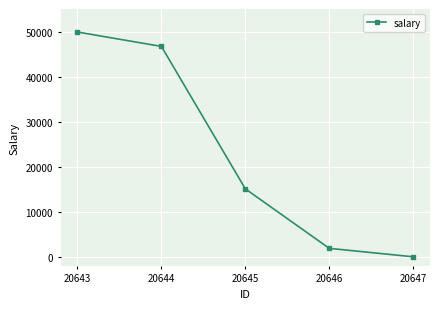

What is the value of the 1st point from the left?

49889.6